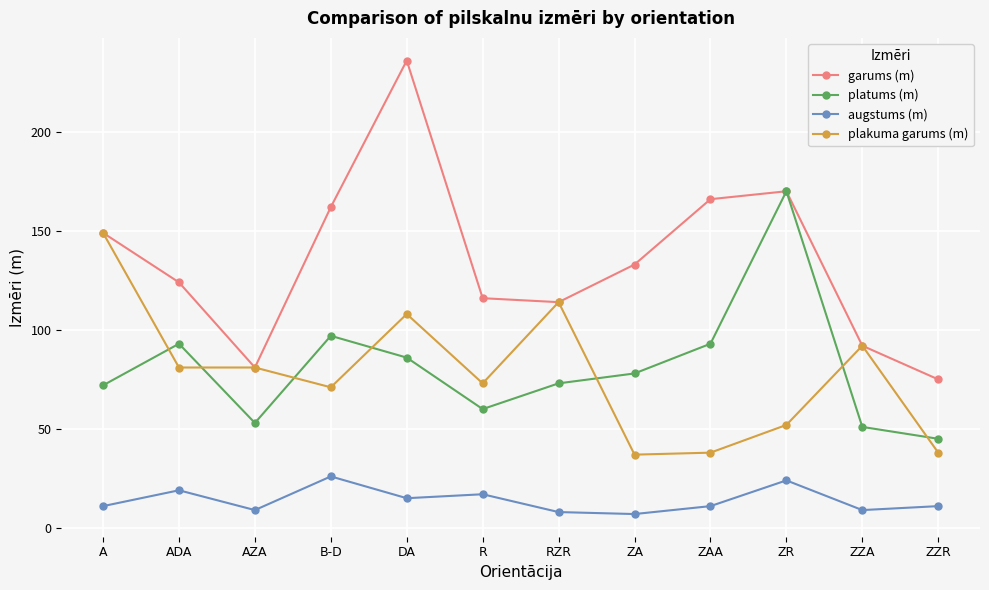

Between AZA and ZAA, which series saw the biggest shift?

garums (m)